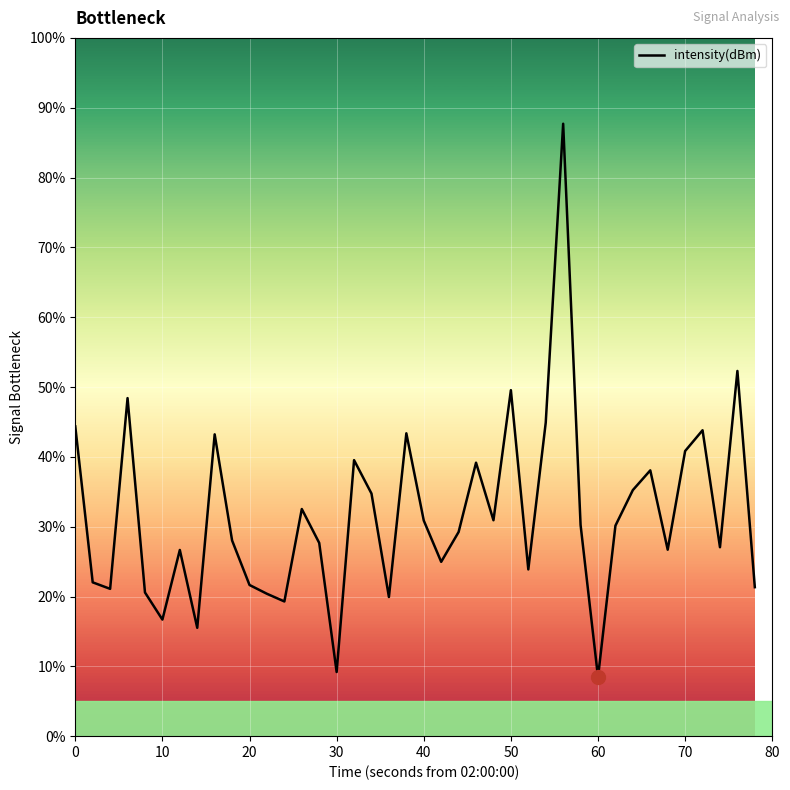

What is the difference between the maximum and minimum values?

79.3